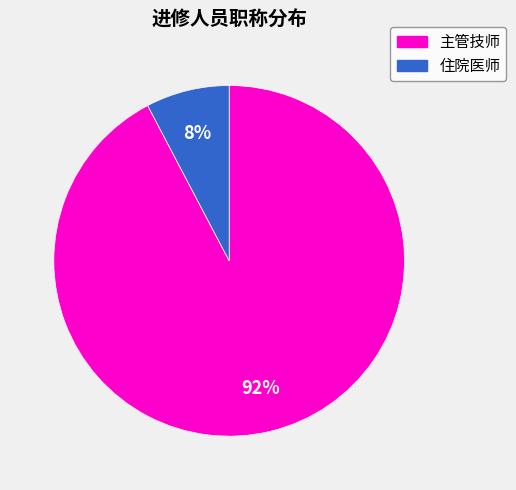

Count the number of slices in the pie.

2